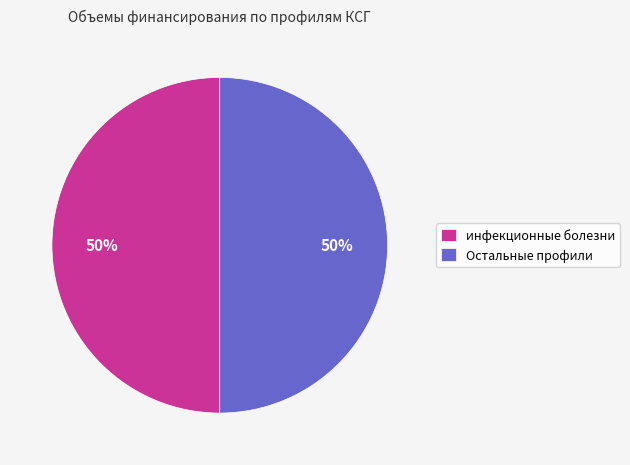

Combined, do Остальные профили and инфекционные болезни account for over 50%?

Yes